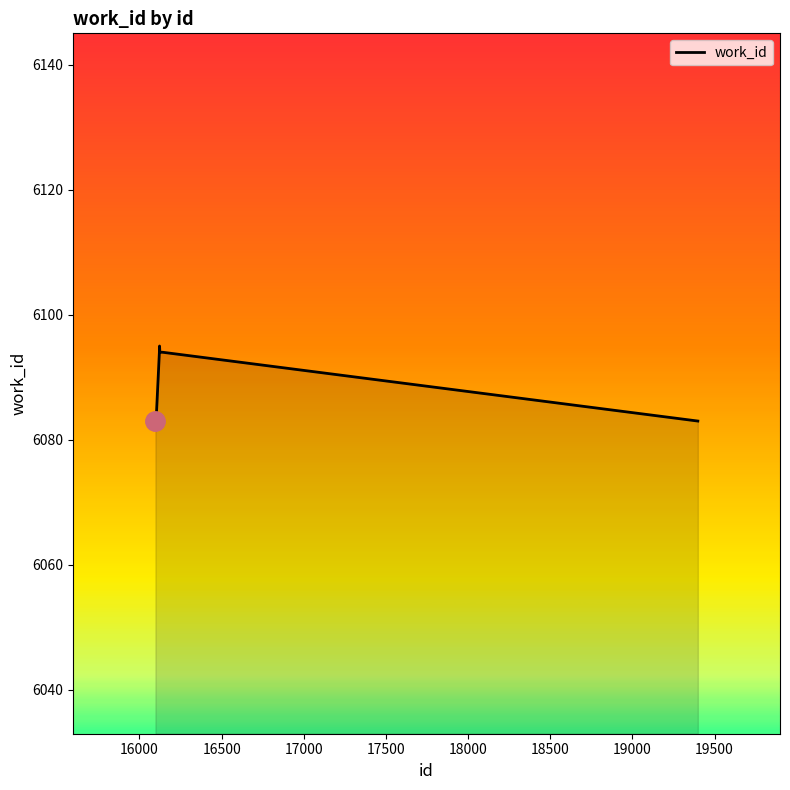

What is the minimum value shown in the chart?

6083